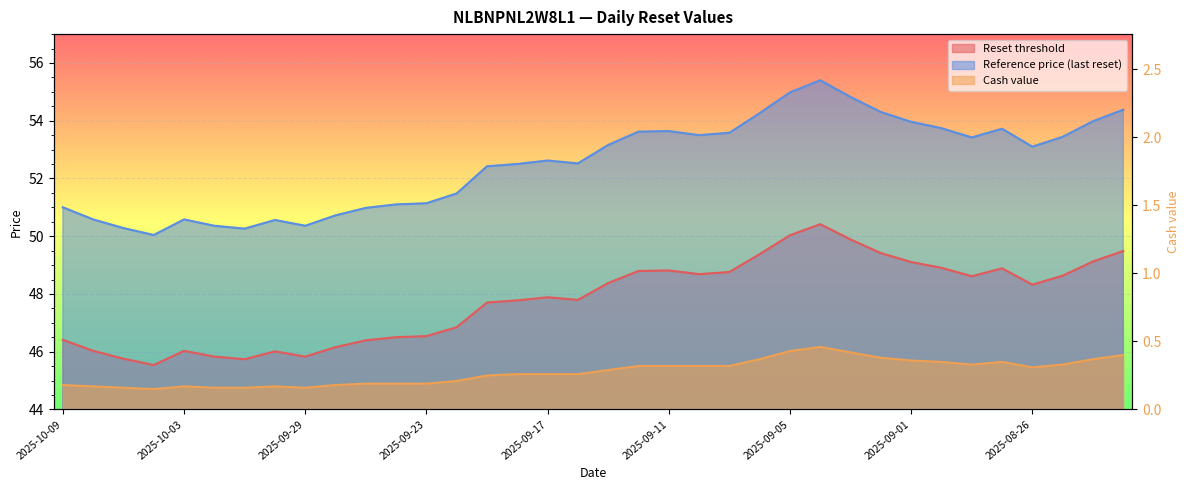

What is the label of the 13th point from the left?

2025-09-23